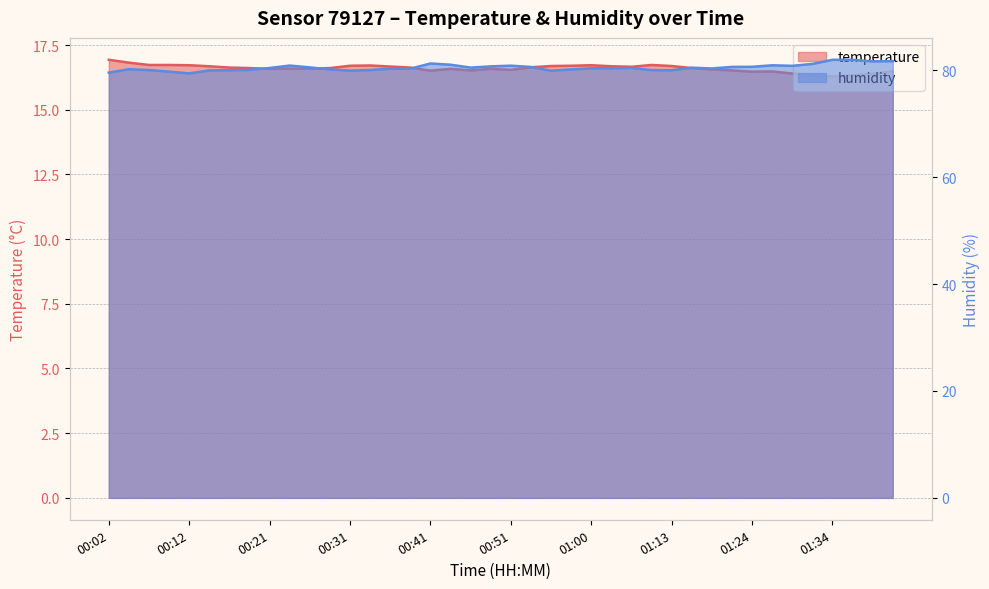

List the series in order of their overall mean, highest first.

humidity, temperature